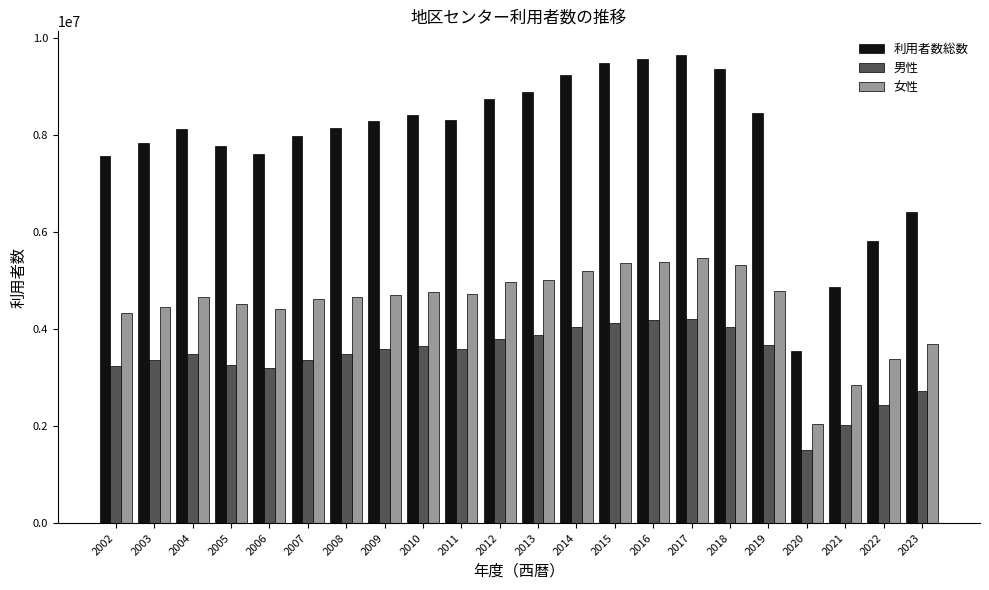

How many groups of bars are there?

22